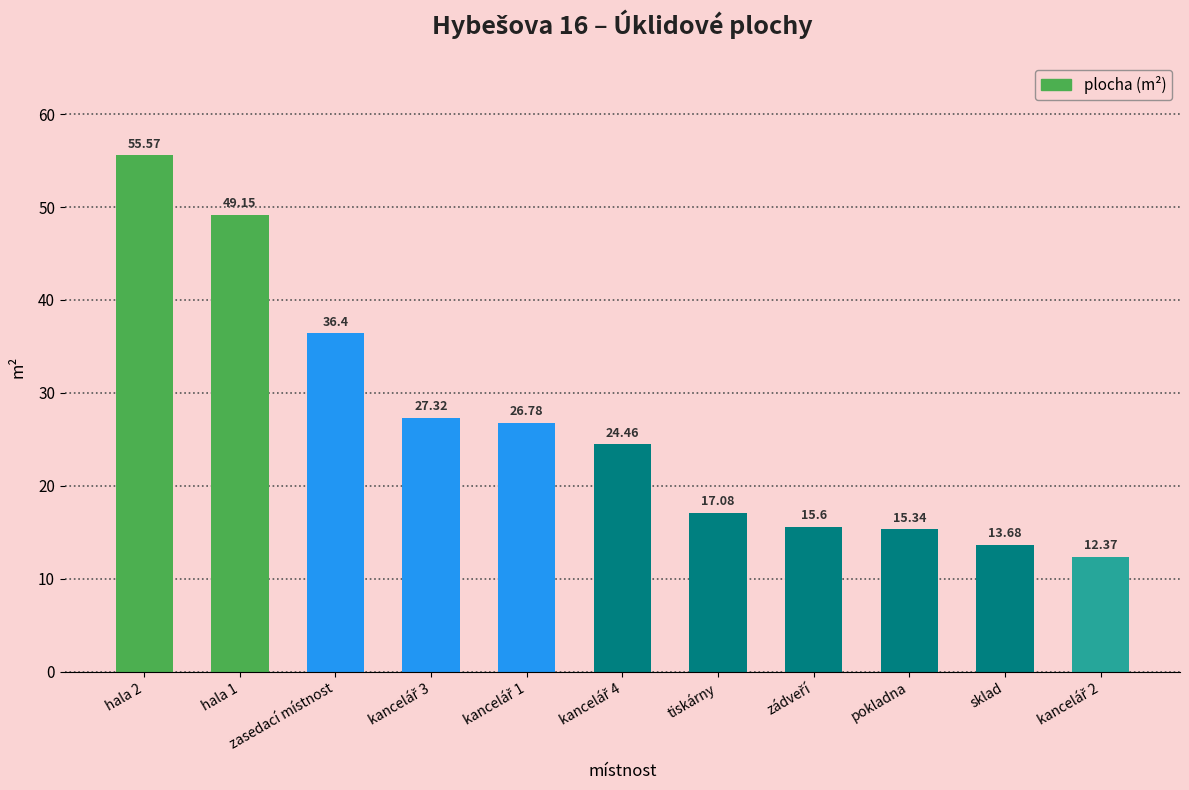

What is the label of the 9th bar from the left?

pokladna